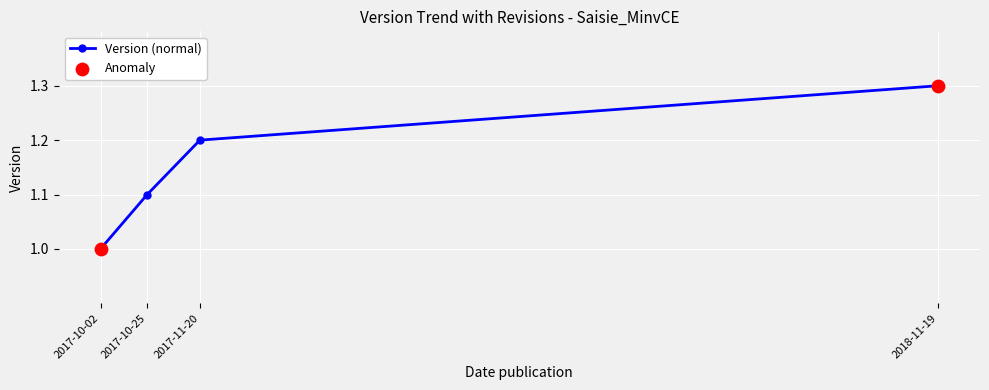

What is the change in value from 2017-10-02 to 2018-11-19?

+0.3